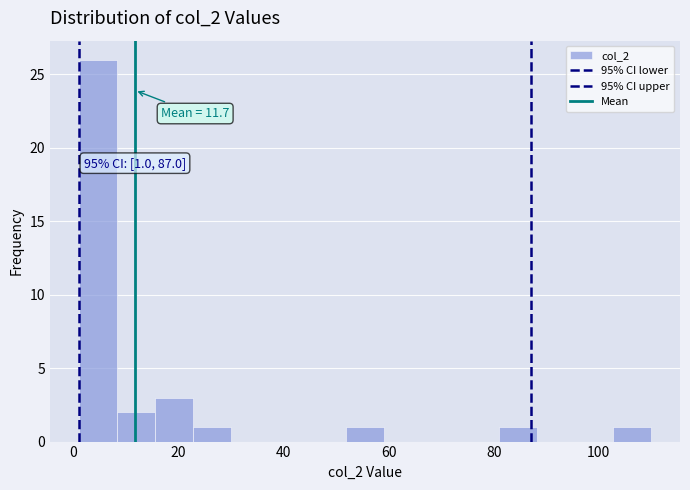

Read against the x-axis, roughly where is the centre of the tallest bar?

4